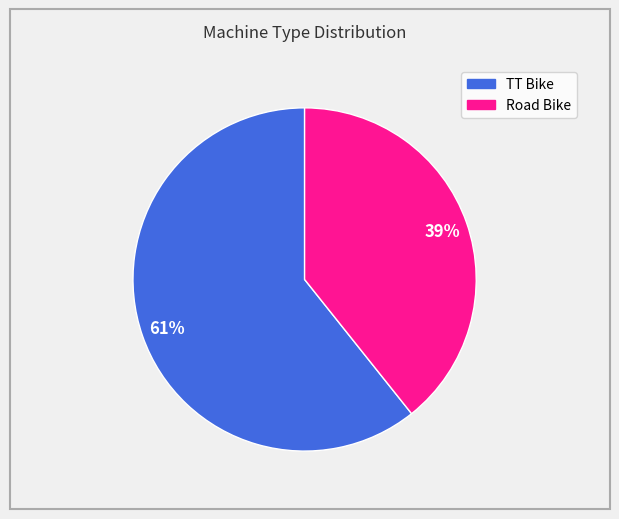

What is the smallest slice in the pie chart?

Road Bike